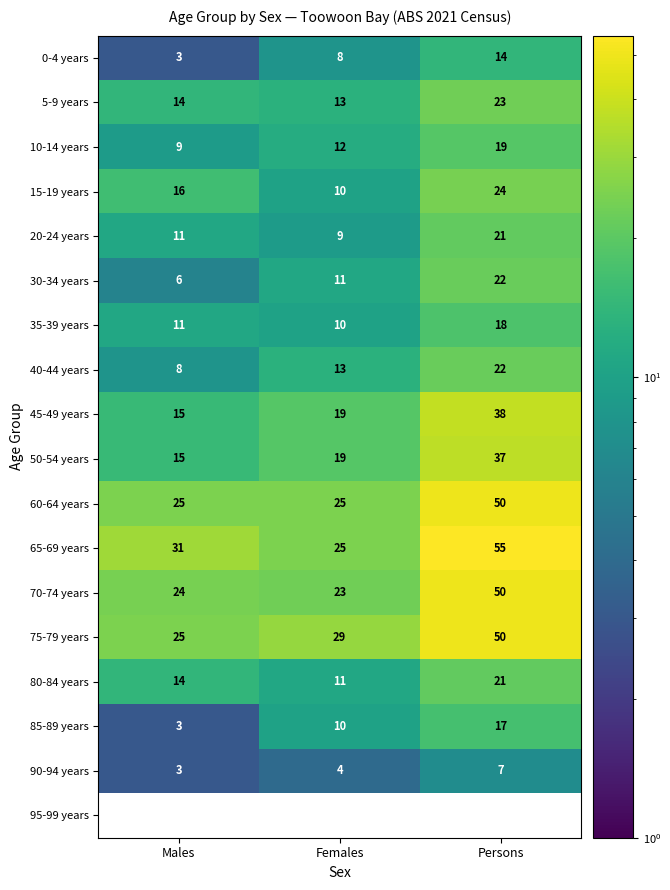

What is the sum of the 5-9 years values at Males and Females?

27